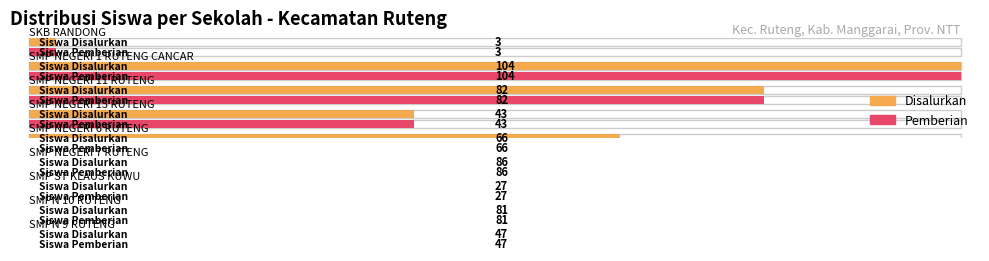

Where does the Disalurkan series first go above 66?

SMP NEGERI 1 RUTENG CANCAR